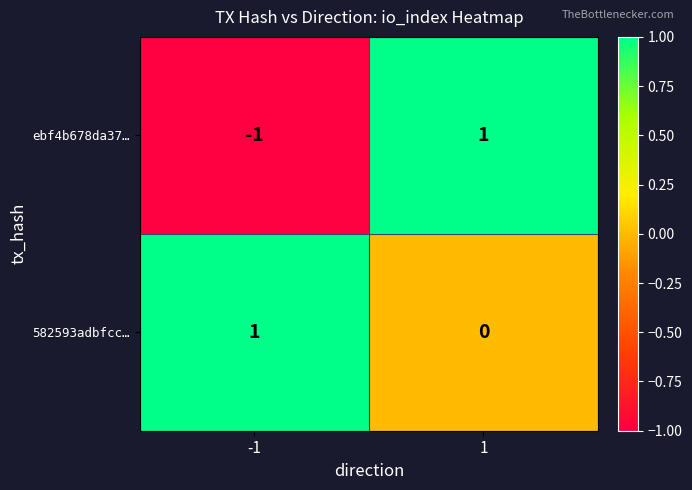

The ebf4b678da37… series shows -2 at -1. True or false?

False